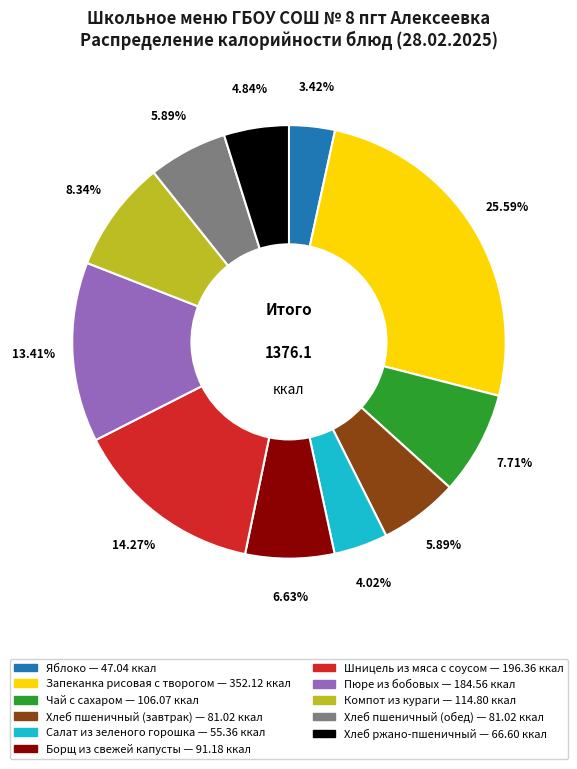

Does any single category account for the majority?

No